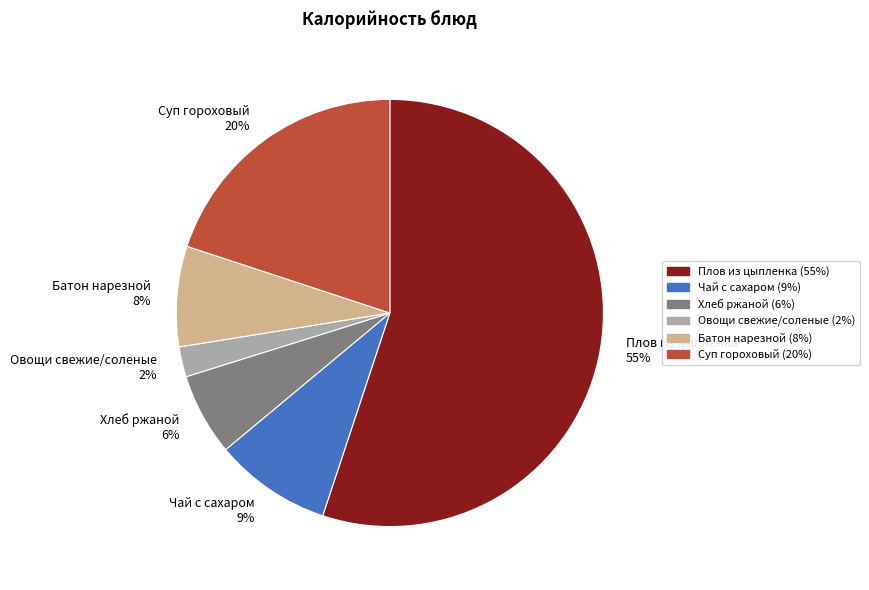

The Плов из цыпленка slice represents 46% of the pie. True or false?

False